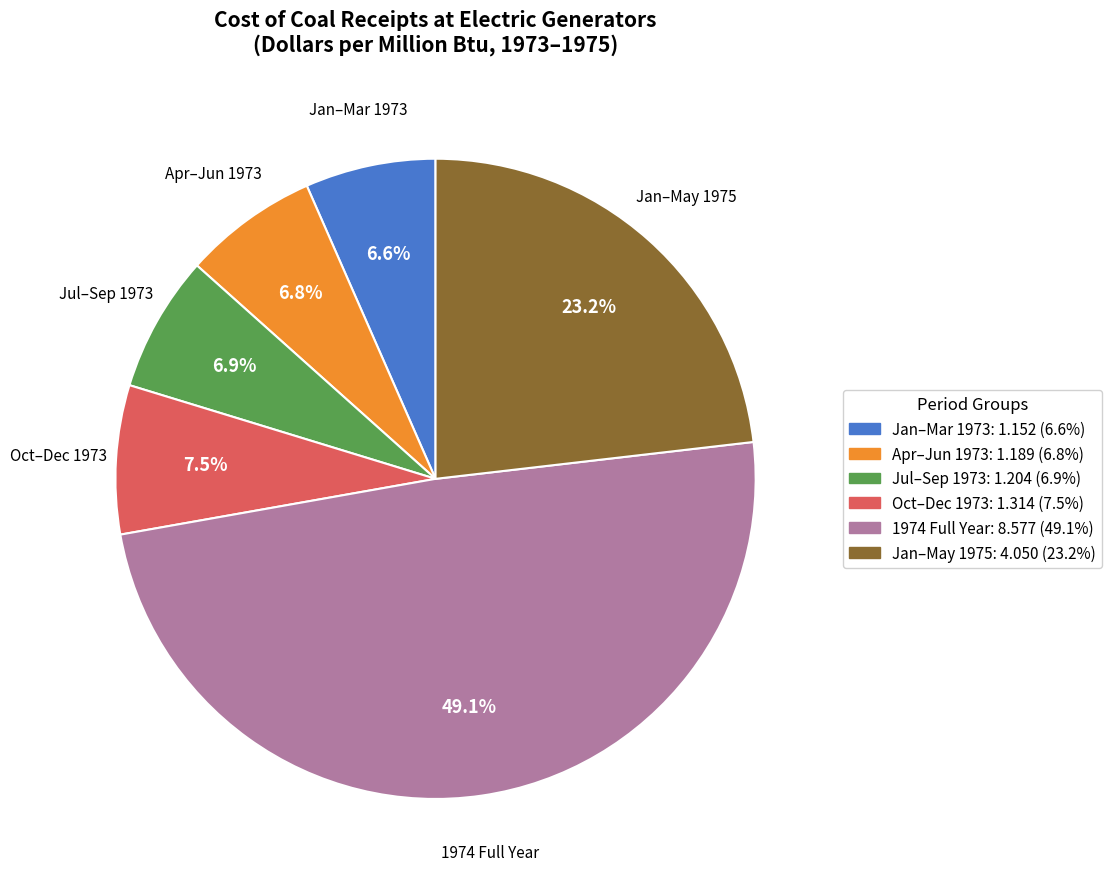

Does any single category account for the majority?

No